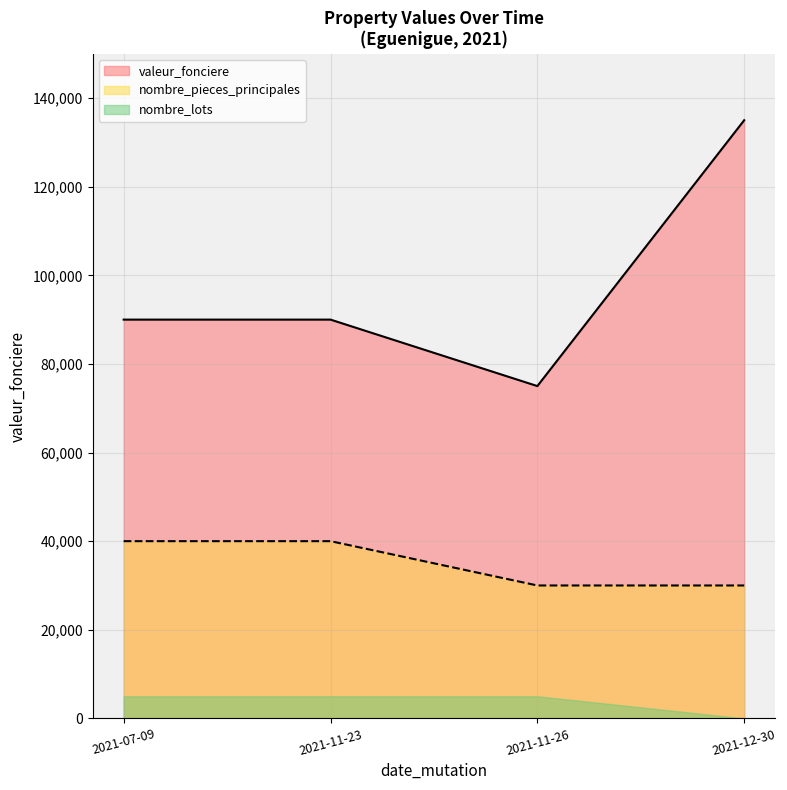

What is the maximum value for nombre_pieces_principales?

40000